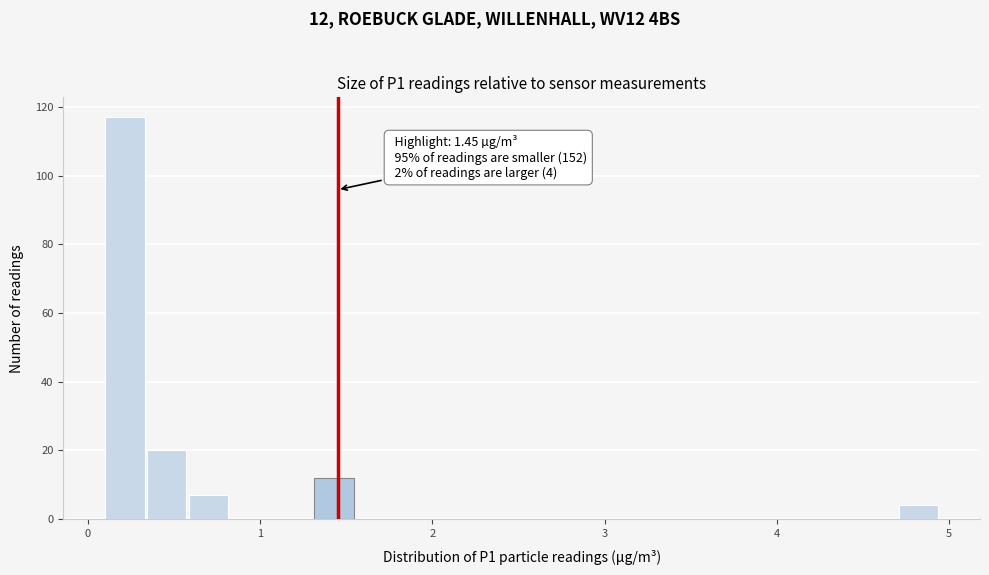

Read against the x-axis, roughly where is the centre of the tallest bar?

0.2